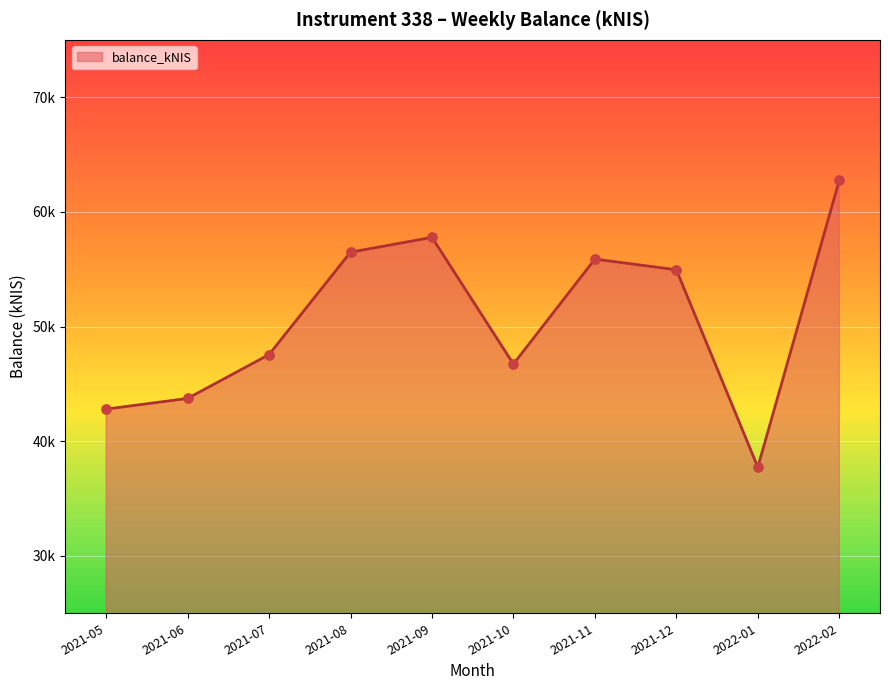

Approximately how many times larger is the value at 2021-09 compared to 2021-07?

1.2